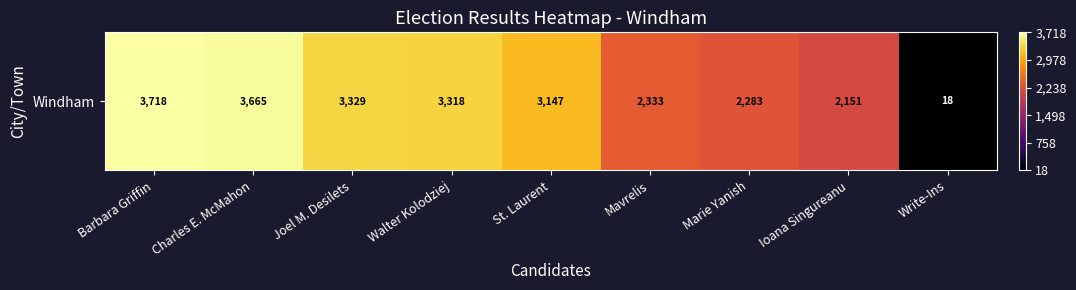

What is the difference between the maximum and minimum values?

3700